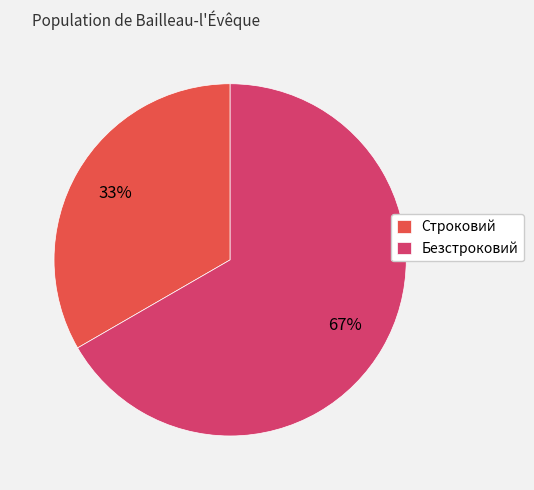

What is the largest slice in the pie chart?

Безстроковий